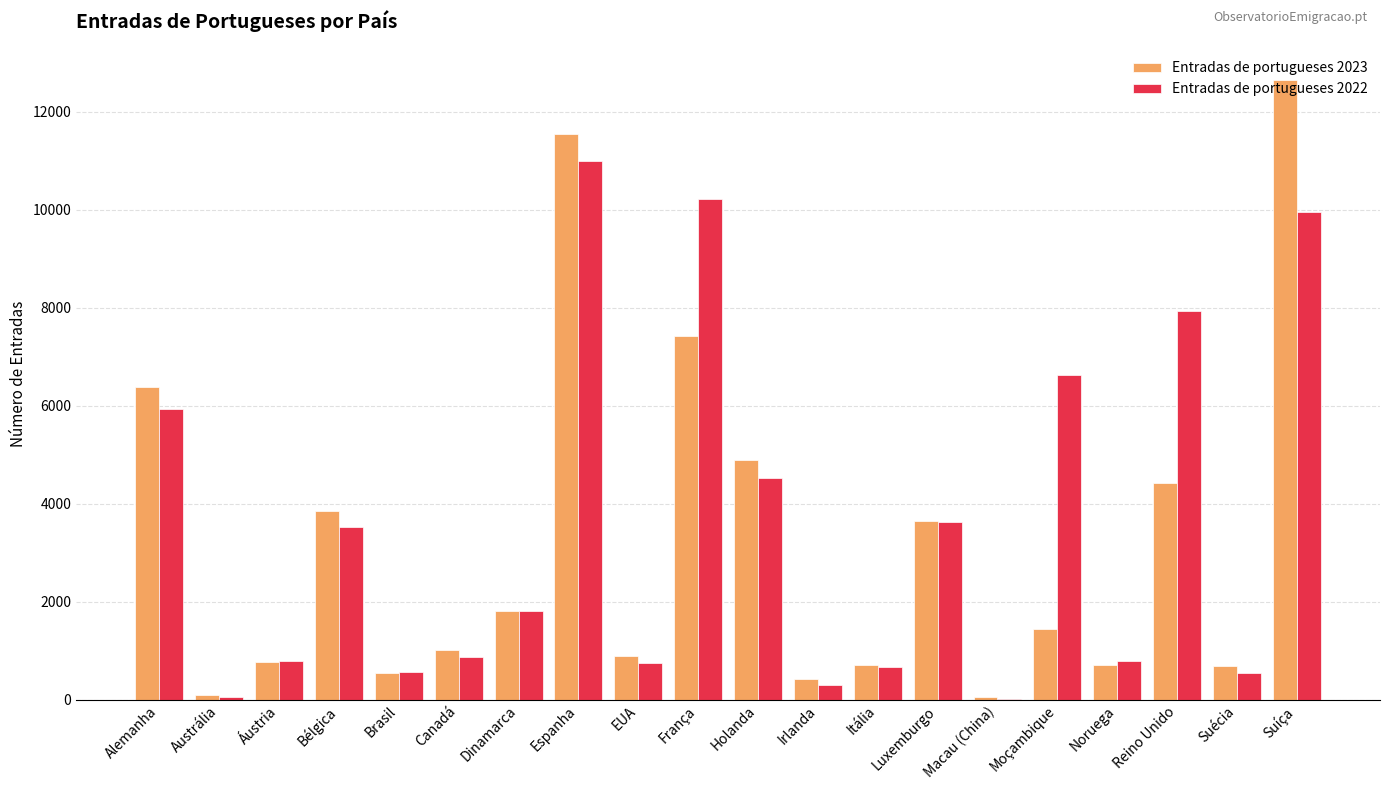

What is the highest value of the Entradas de portugueses 2022 series?

11001